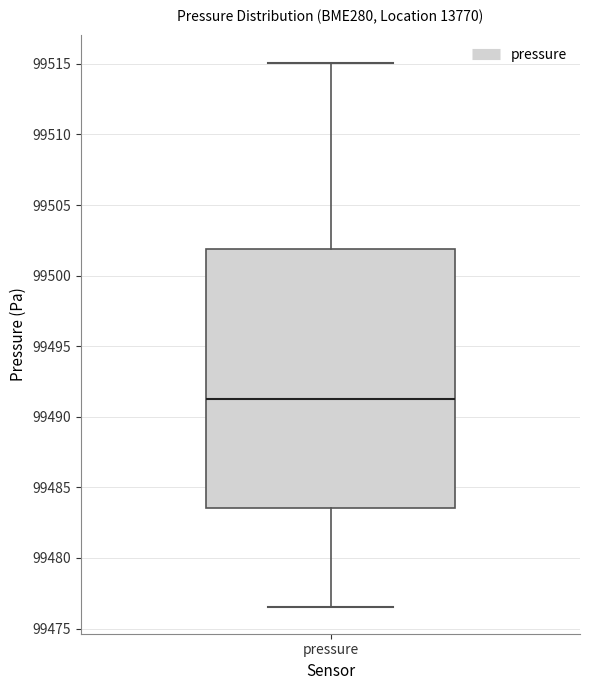

Transcribe this box plot: give where the median line is, the range the box spans, and where the two whiskers end, as read against the y-axis. The values are not printed on the chart, so give them approximately, as read against the axis.

median 99491.5, box 99483.5 to 99502.0, whiskers 99476.5 to 99515.0